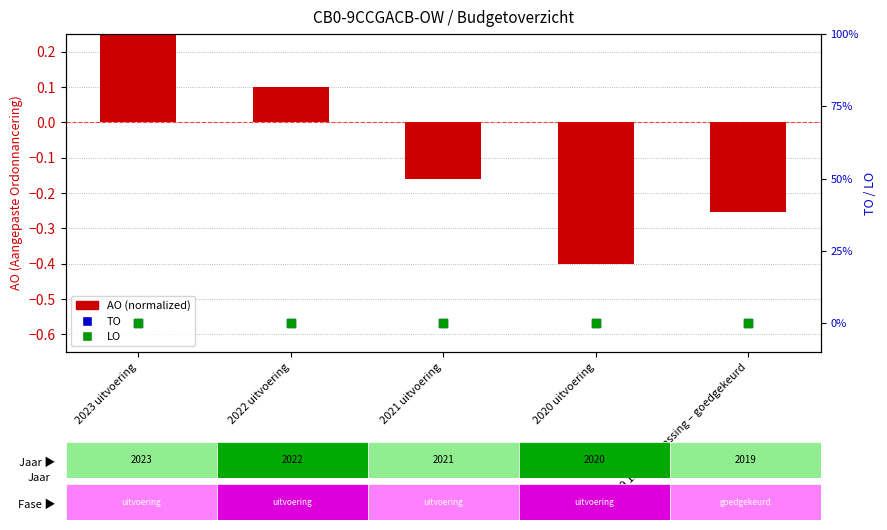

Which series reaches the maximum Y coordinate?

AO (normalized)